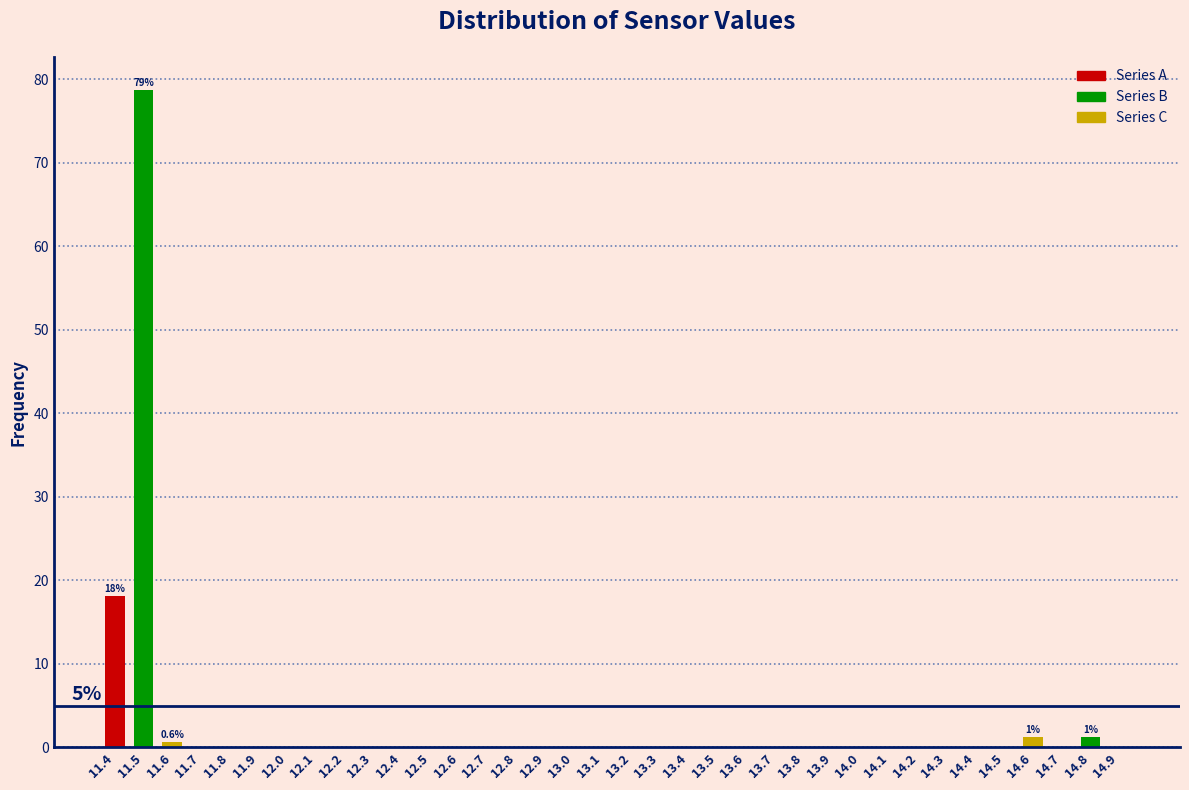

Which range on the x-axis has the tallest bar?

11.45 to 11.55